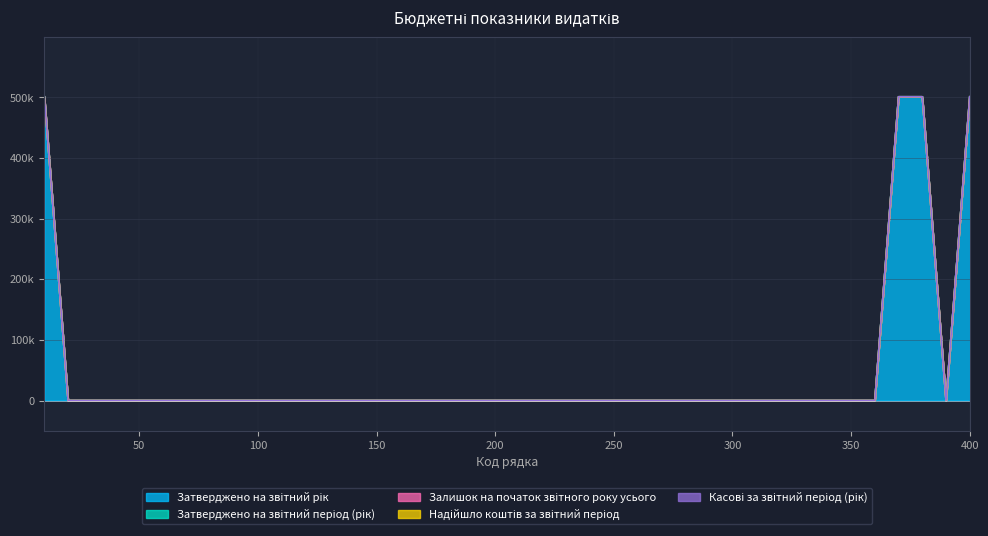

True or false: Затверджено на звітний рік and Затверджено на звітний період (рік) intersect in this chart.

False